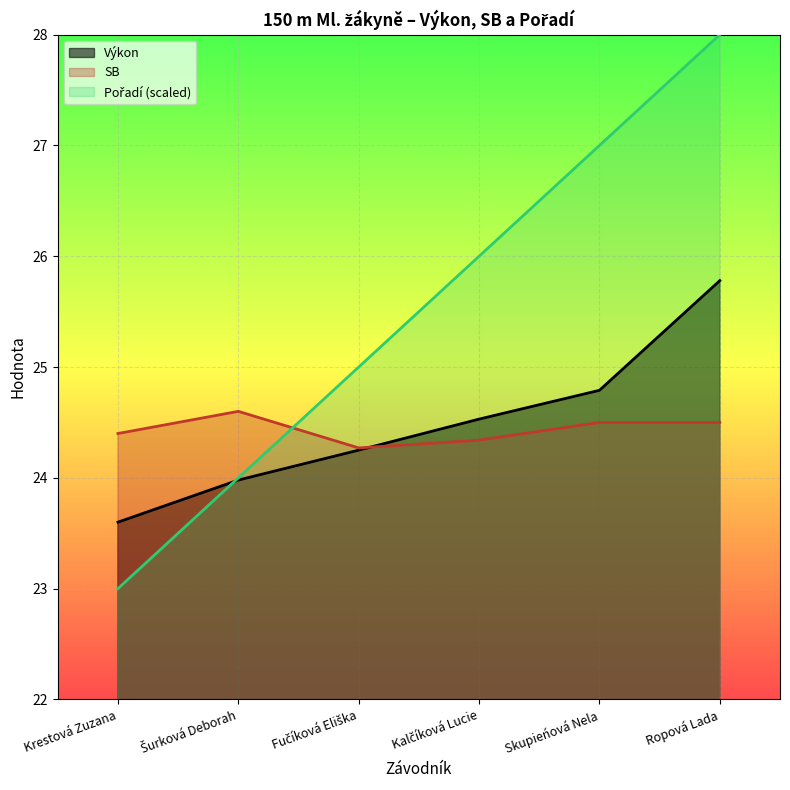

At which category is the sum across all series the highest?

Ropová Lada